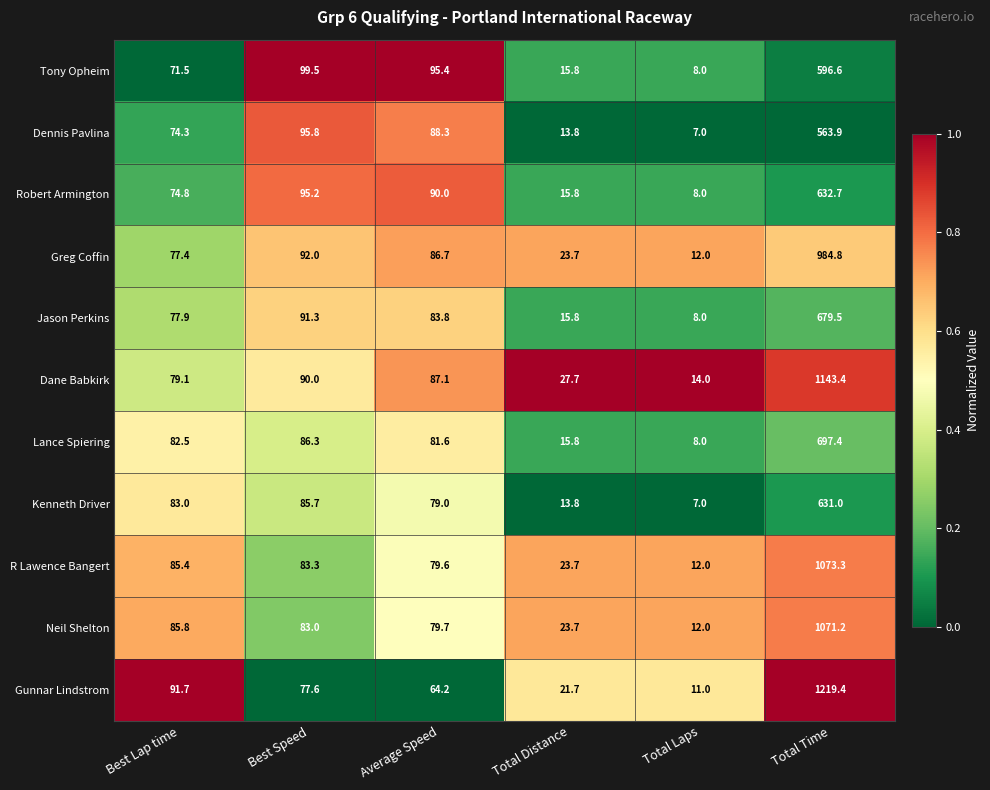

What is the difference between the maximum and minimum values in the R Lawence Bangert series?

1061.3